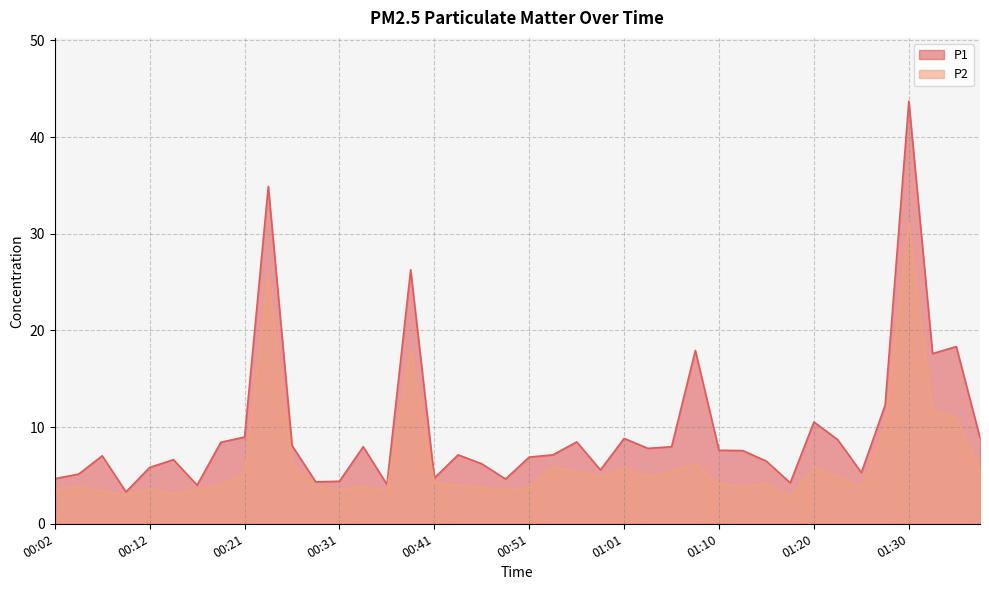

Reading left to right, extract all data points from this chart.

P1: 00:02=4.7	00:04=5.1	00:07=7.0	00:09=3.3	00:12=5.8	00:14=6.6	00:16=4.0	00:19=8.4	00:21=9.0	00:24=34.9	00:26=8.1	00:29=4.3	00:31=4.4	00:34=8.0	00:36=4.1	00:38=26.3	00:41=4.7	00:43=7.1	00:46=6.2	00:48=4.6	00:51=6.9	00:53=7.1	00:56=8.5	00:58=5.6	01:01=8.8	01:03=7.8	01:05=8.0	01:08=17.9	01:10=7.6	01:13=7.6	01:15=6.5	01:18=4.2	01:20=10.5	01:23=8.7	01:25=5.3	01:28=12.3	01:30=43.7	01:32=17.6	01:35=18.3	01:37=8.9
P2: 00:02=3.6	00:04=3.8	00:07=3.4	00:09=3.0	00:12=3.7	00:14=3.1	00:16=3.6	00:19=4.0	00:21=5.1	00:24=25.6	00:26=6.3	00:29=3.9	00:31=3.6	00:34=3.8	00:36=3.5	00:38=18.0	00:41=4.2	00:43=4.0	00:46=3.8	00:48=3.5	00:51=3.7	00:53=5.9	00:56=5.4	00:58=4.9	01:01=5.8	01:03=4.9	01:05=5.4	01:08=6.2	01:10=4.2	01:13=3.8	01:15=4.1	01:18=2.8	01:20=5.8	01:23=4.9	01:25=3.8	01:28=10.0	01:30=31.2	01:32=11.7	01:35=10.9	01:37=5.7